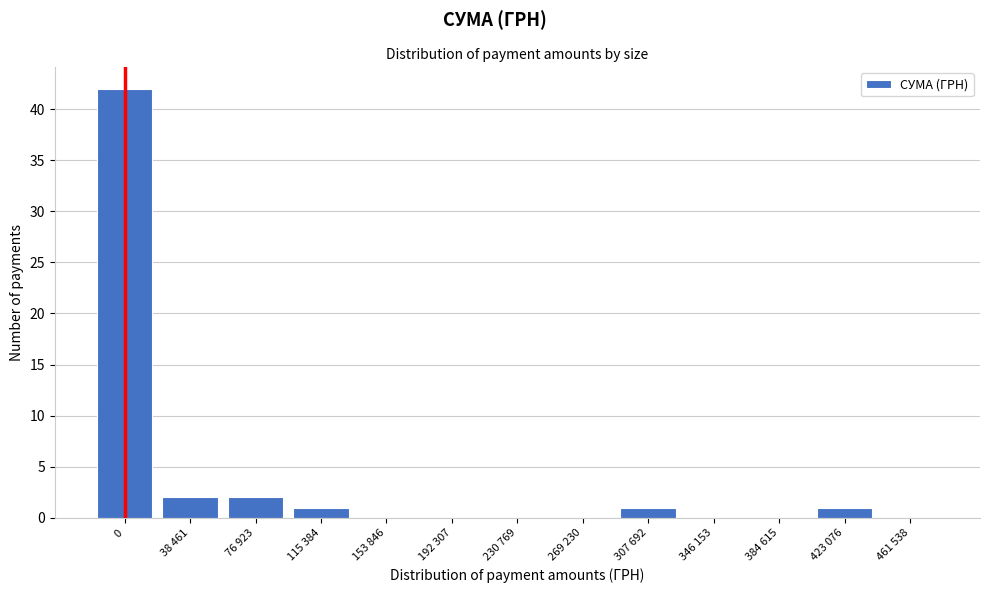

Reading right to left, list all the values displayed in this chart.

461 538=0	423 076=1	384 615=0	346 153=0	307 692=1	269 230=0	230 769=0	192 307=0	153 846=0	115 384=1	76 923=2	38 461=2	0=42